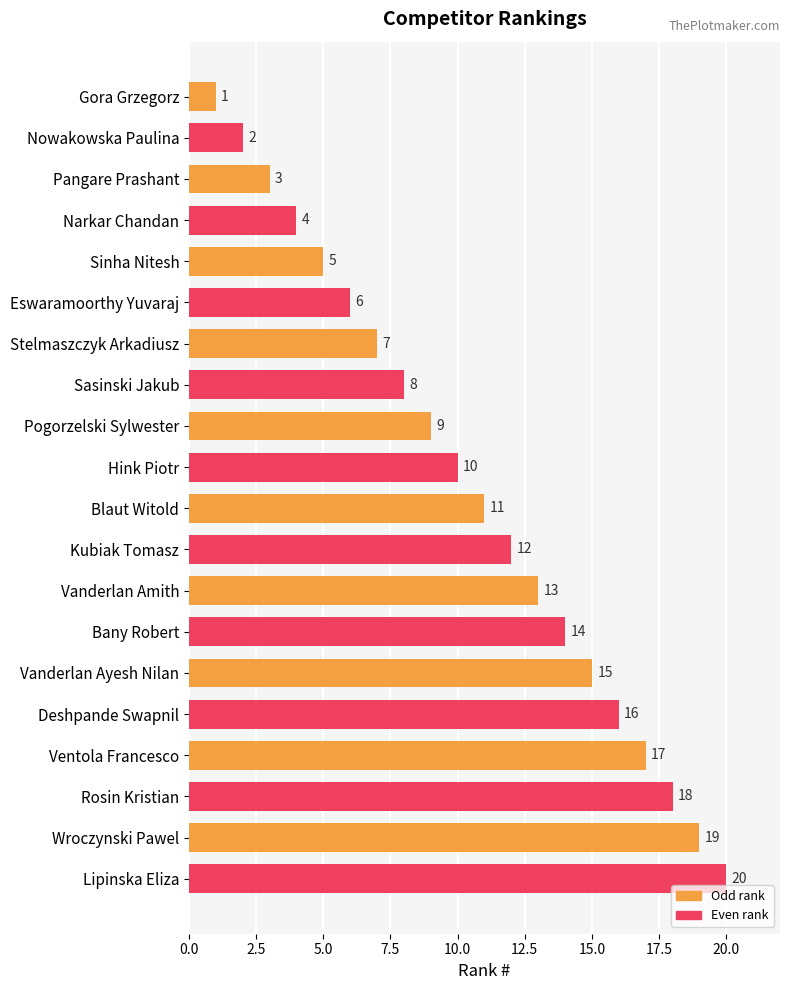

At which label is the value closest to 10?

Hink Piotr